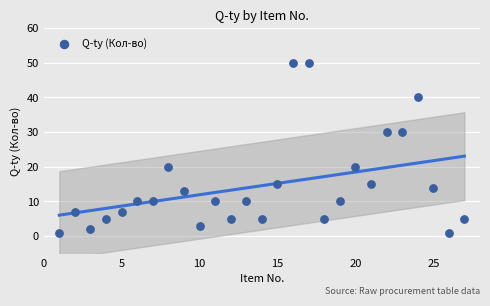

What is the range of Y values (max minus min)?

49